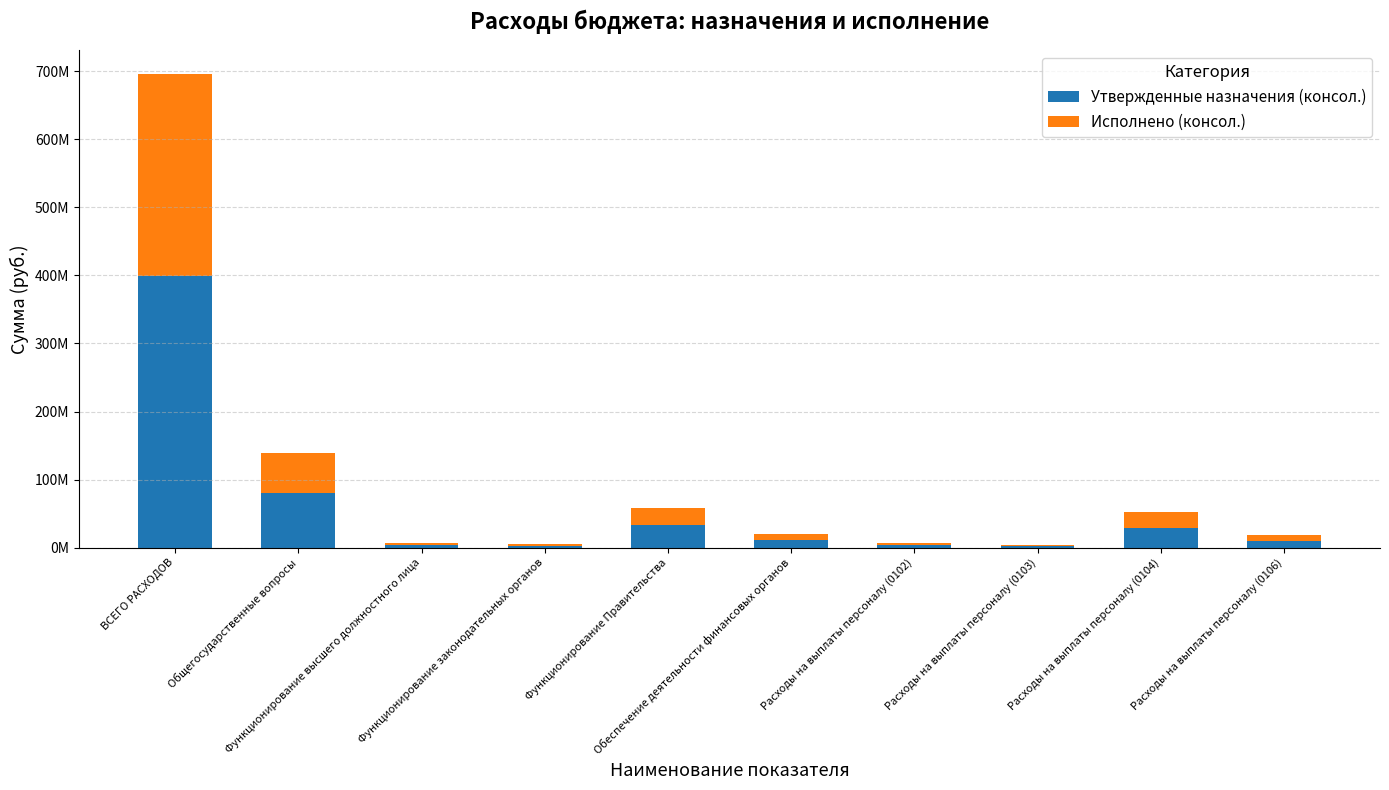

At which category is the sum across all series the highest?

ВСЕГО РАСХОДОВ